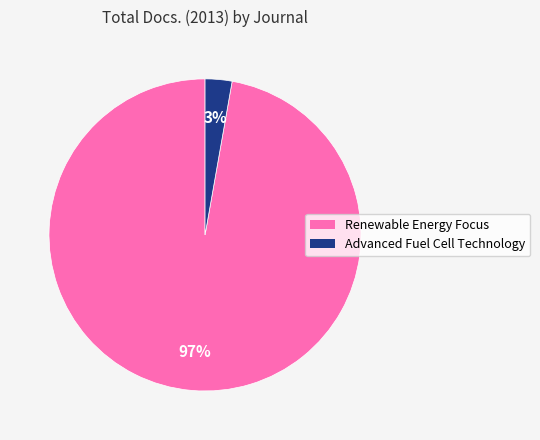

To the nearest percent, what percentage of the pie is Renewable Energy Focus?

97%